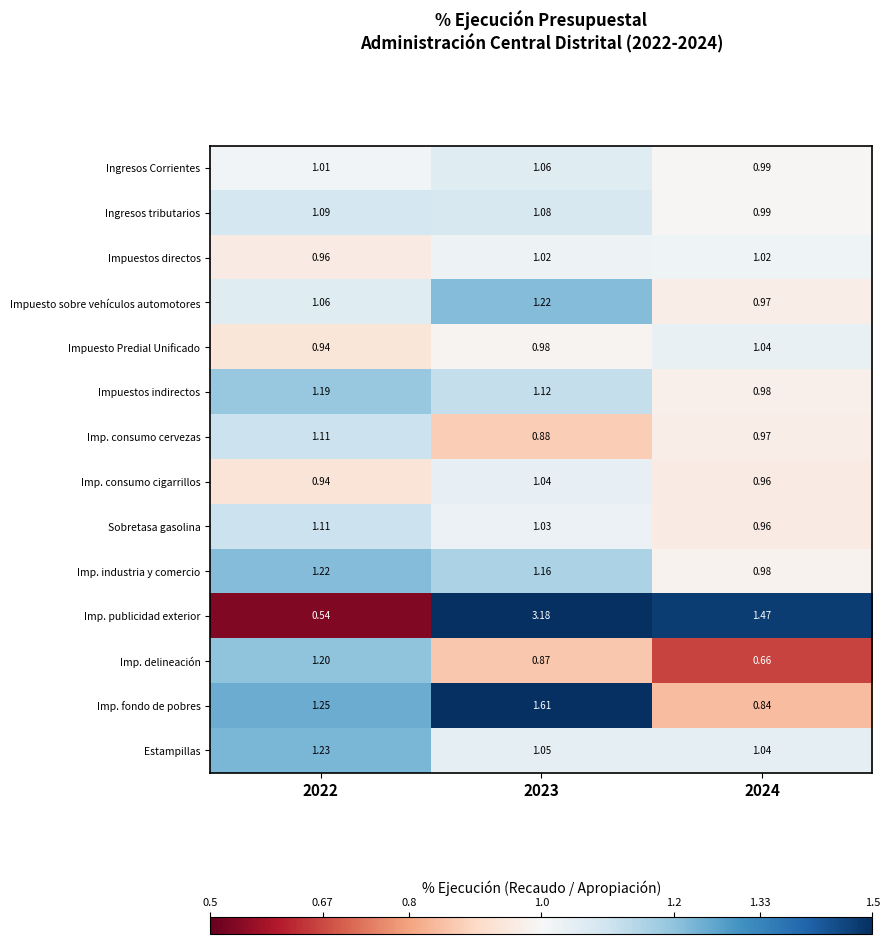

Rank the series at 2023 from lowest to highest value.

Imp. delineación, Imp. consumo cervezas, Impuesto Predial Unificado, Impuestos directos, Sobretasa gasolina, Imp. consumo cigarrillos, Estampillas, Ingresos Corrientes, Ingresos tributarios, Impuestos indirectos, Imp. industria y comercio, Impuesto sobre vehículos automotores, Imp. fondo de pobres, Imp. publicidad exterior